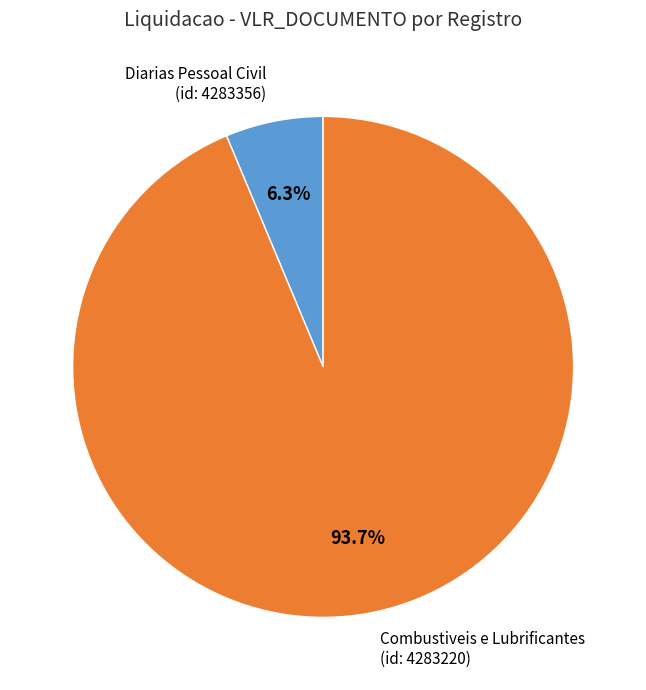

Between Combustiveis e Lubrificantes (id: 4283220) and Diarias Pessoal Civil (id: 4283356), which is larger?

Combustiveis e Lubrificantes (id: 4283220)